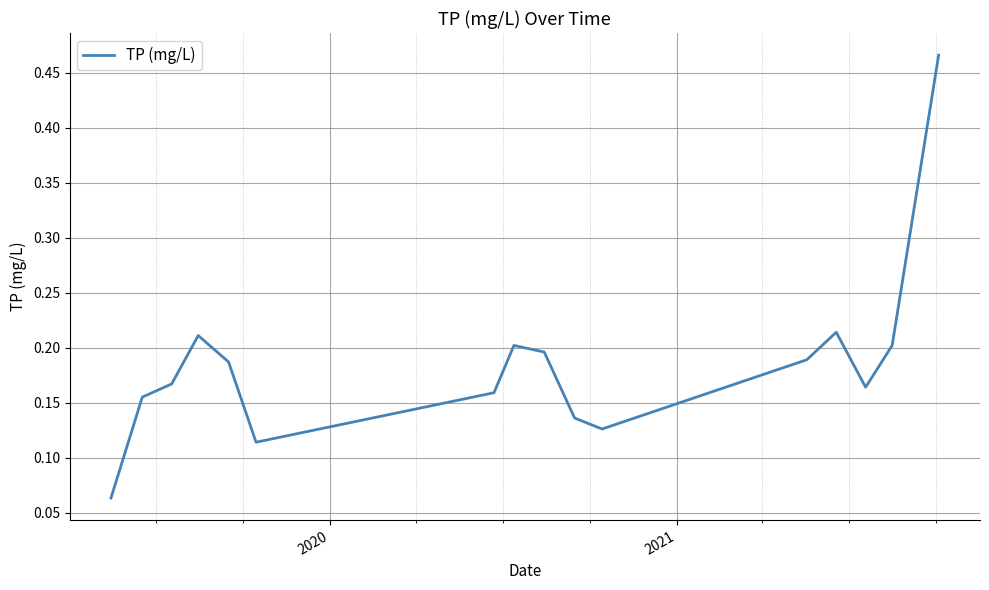

What is the difference between the maximum and minimum values?

0.4